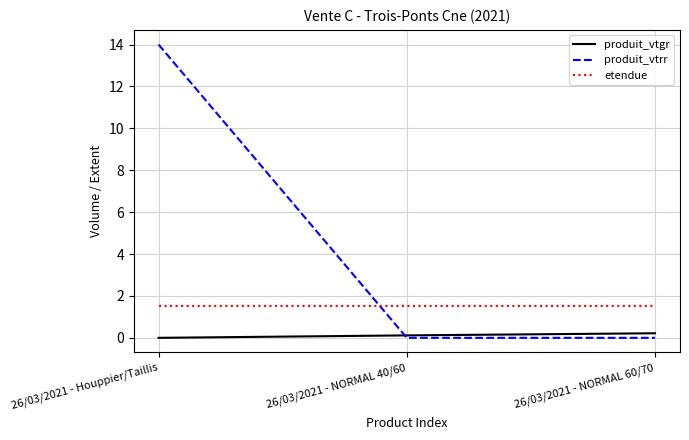

What is the maximum value shown in the chart?

14.0